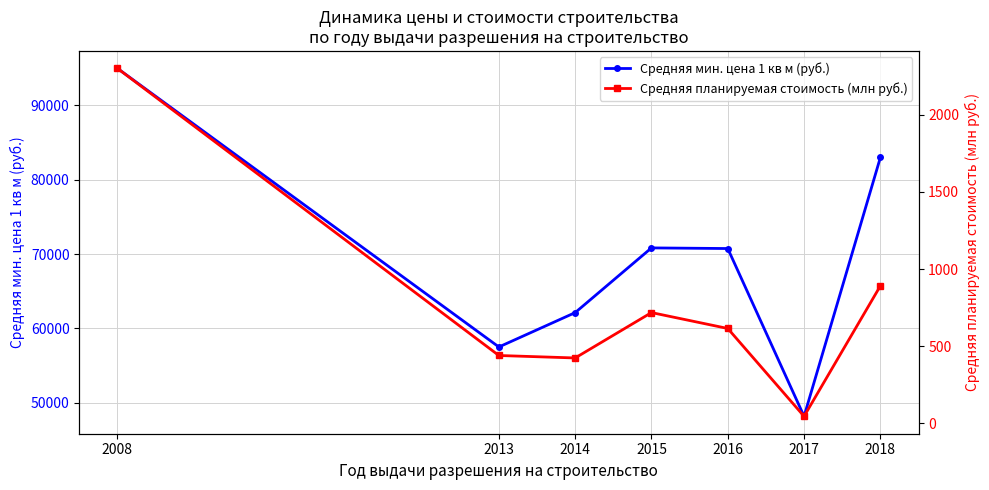

Which series has the largest total across all categories?

Средняя мин. цена 1 кв м (руб.)